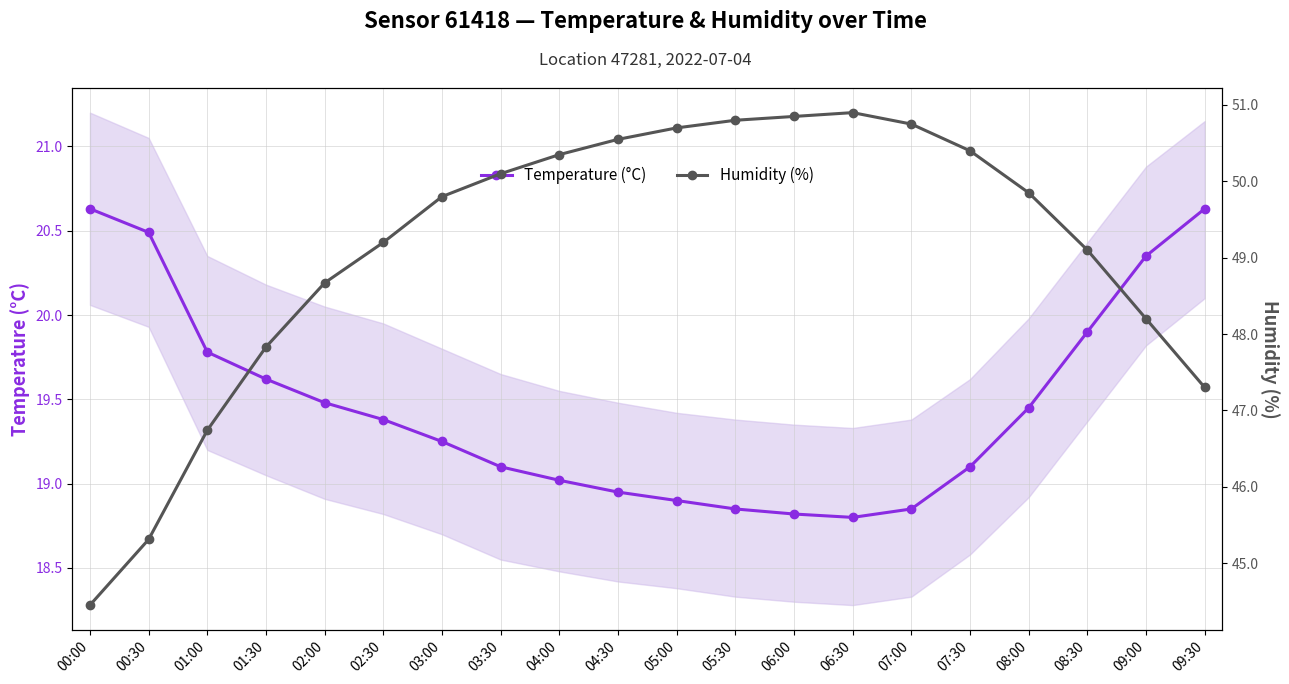

Reading right to left, extract all data points from this chart.

Temperature (°C): 09:30=20.6	09:00=20.4	08:30=19.9	08:00=19.4	07:30=19.1	07:00=18.9	06:30=18.8	06:00=18.8	05:30=18.9	05:00=18.9	04:30=18.9	04:00=19.0	03:30=19.1	03:00=19.2	02:30=19.4	02:00=19.5	01:30=19.6	01:00=19.8	00:30=20.5	00:00=20.6
Humidity (%): 09:30=47.3	09:00=48.2	08:30=49.1	08:00=49.9	07:30=50.4	07:00=50.8	06:30=50.9	06:00=50.9	05:30=50.8	05:00=50.7	04:30=50.5	04:00=50.4	03:30=50.1	03:00=49.8	02:30=49.2	02:00=48.7	01:30=47.8	01:00=46.7	00:30=45.3	00:00=44.5